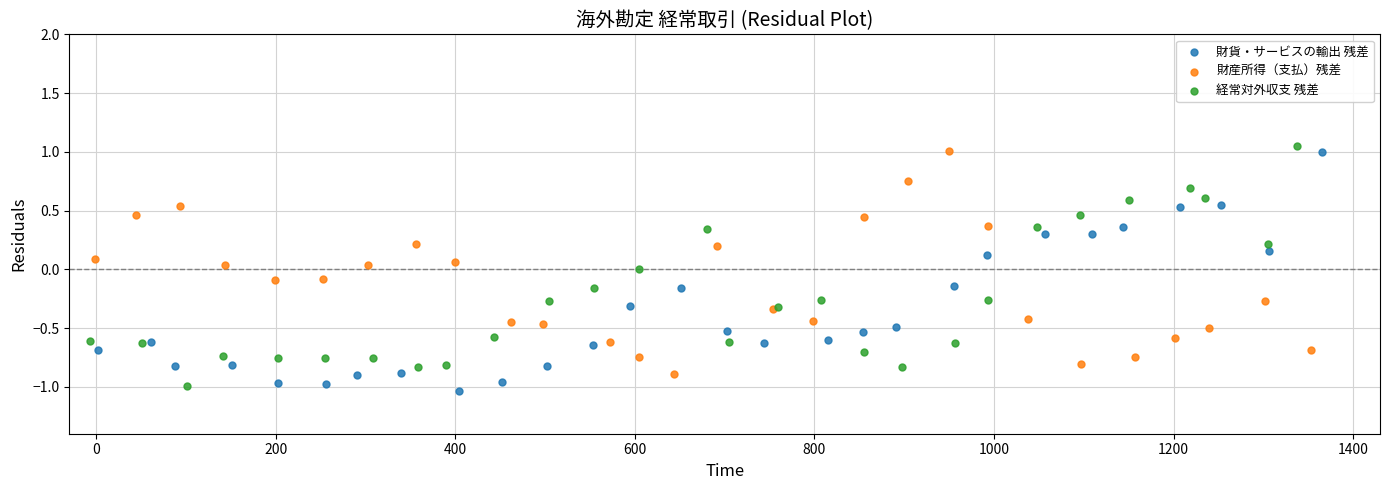

What are all the series names shown in the legend?

財貨・サービスの輸出 残差, 財産所得（支払）残差, 経常対外収支 残差